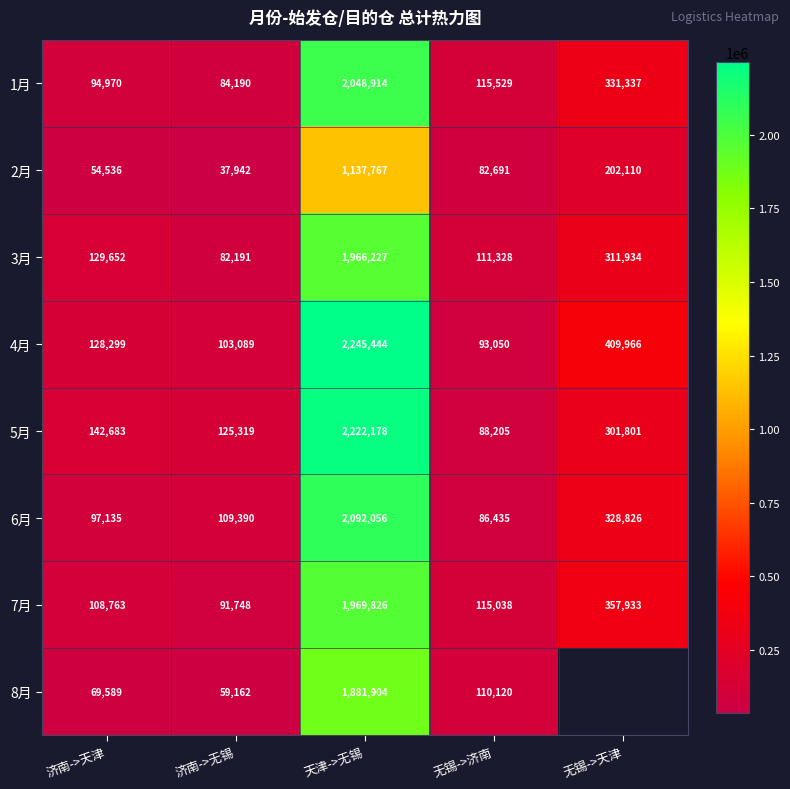

Is it true that 3月 equals 311934 at 无锡->天津?

True